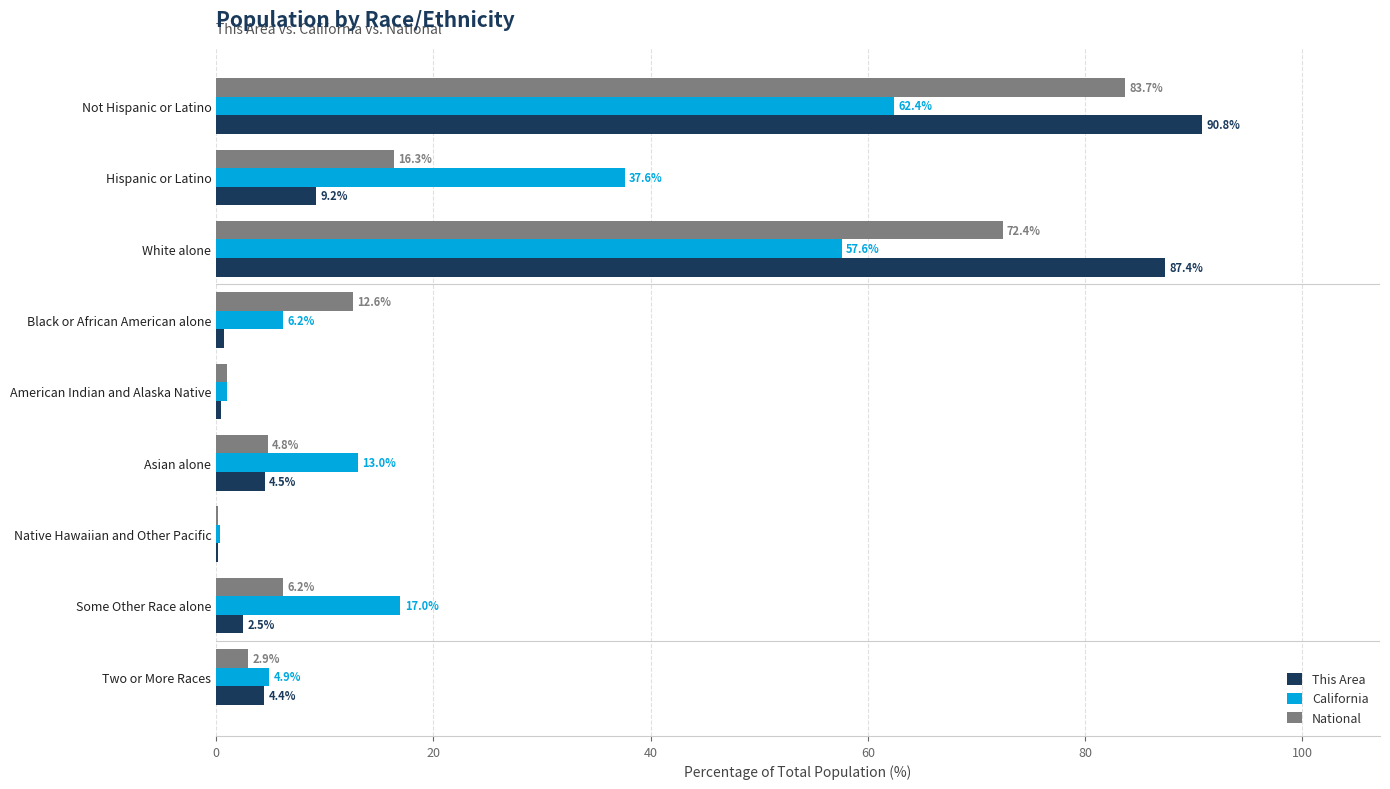

Which series changed the most between Black or African American alone and American Indian and Alaska Native?

National